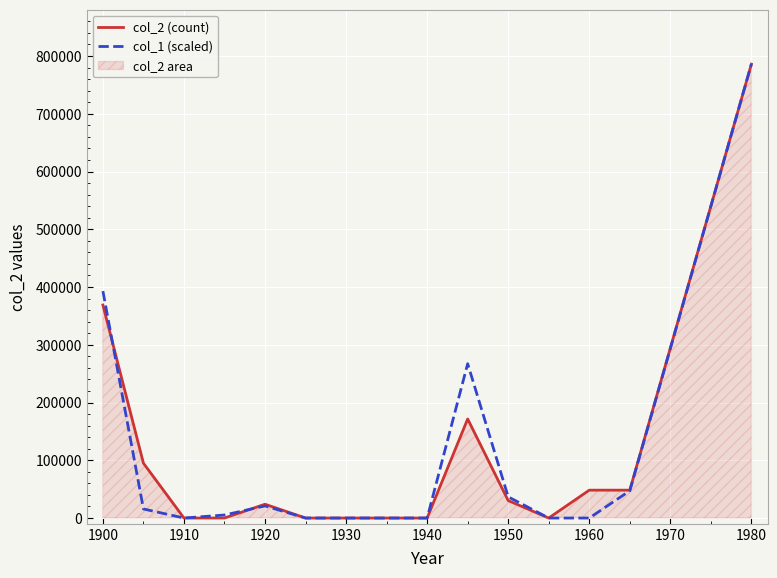

Reading left to right, transcribe all the data shown in this chart.

col_2 (count): 368851.0	94952.0	0.0	33.0	23889.0	0.0	0.0	0.0	0.0	171520.0	30209.0	0.0	48248.0	48248.0	785950.0
col_1 (scaled): 392975.0	15719.0	0.0	5239.7	20958.7	0.0	0.0	0.0	0.0	267223.0	36677.7	0.0	0.0	47157.0	785950.0